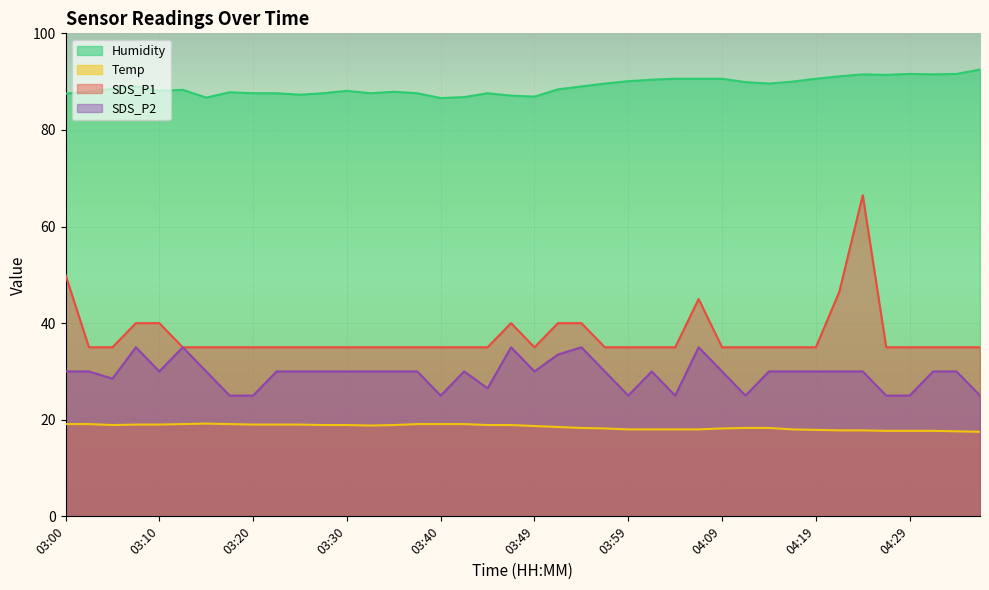

At how many categories does at least one series exceed 72?

40